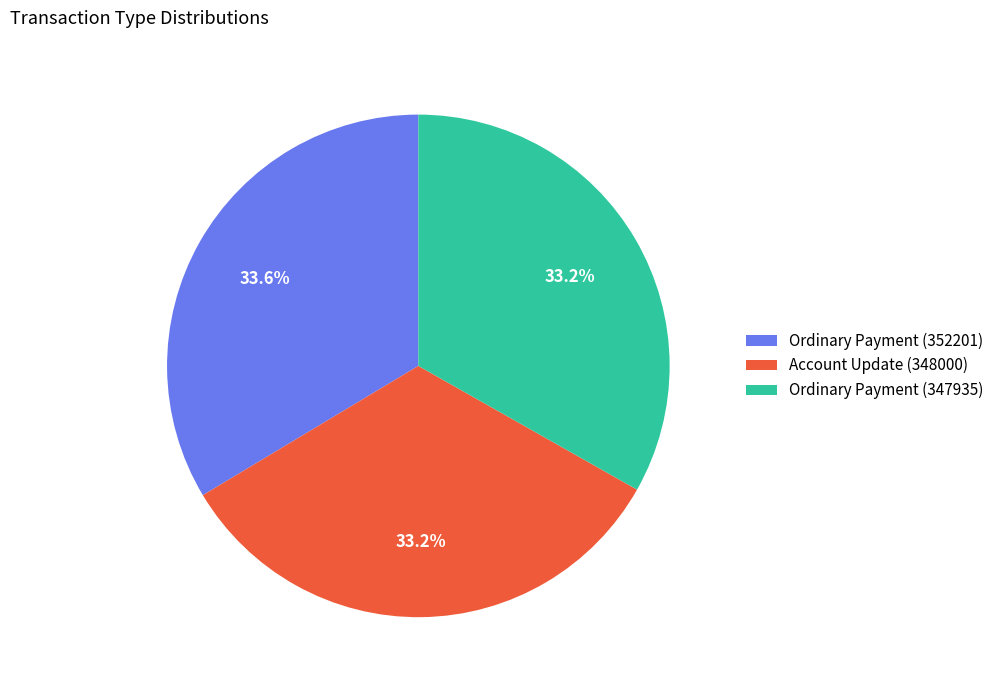

The Ordinary Payment (347935) slice represents 33% of the pie. True or false?

True